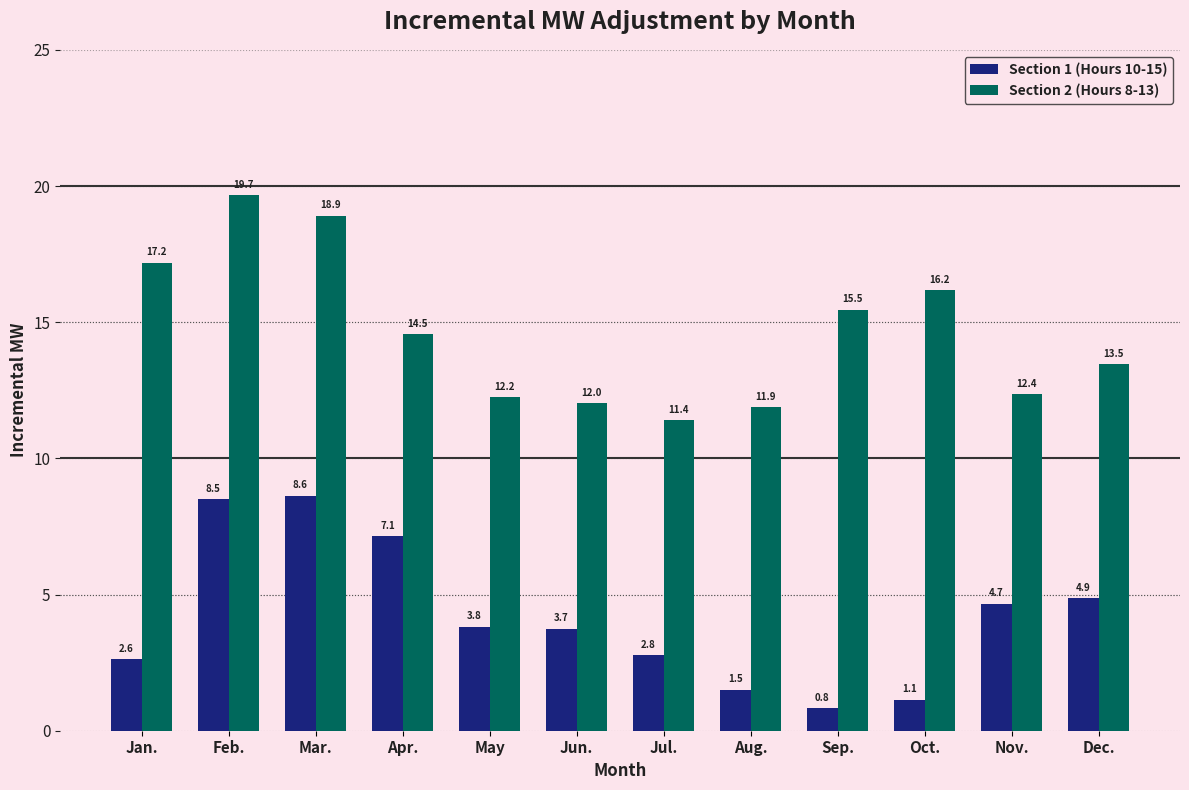

Which category has the lowest value in the Section 2 (Hours 8-13) series?

Jul.